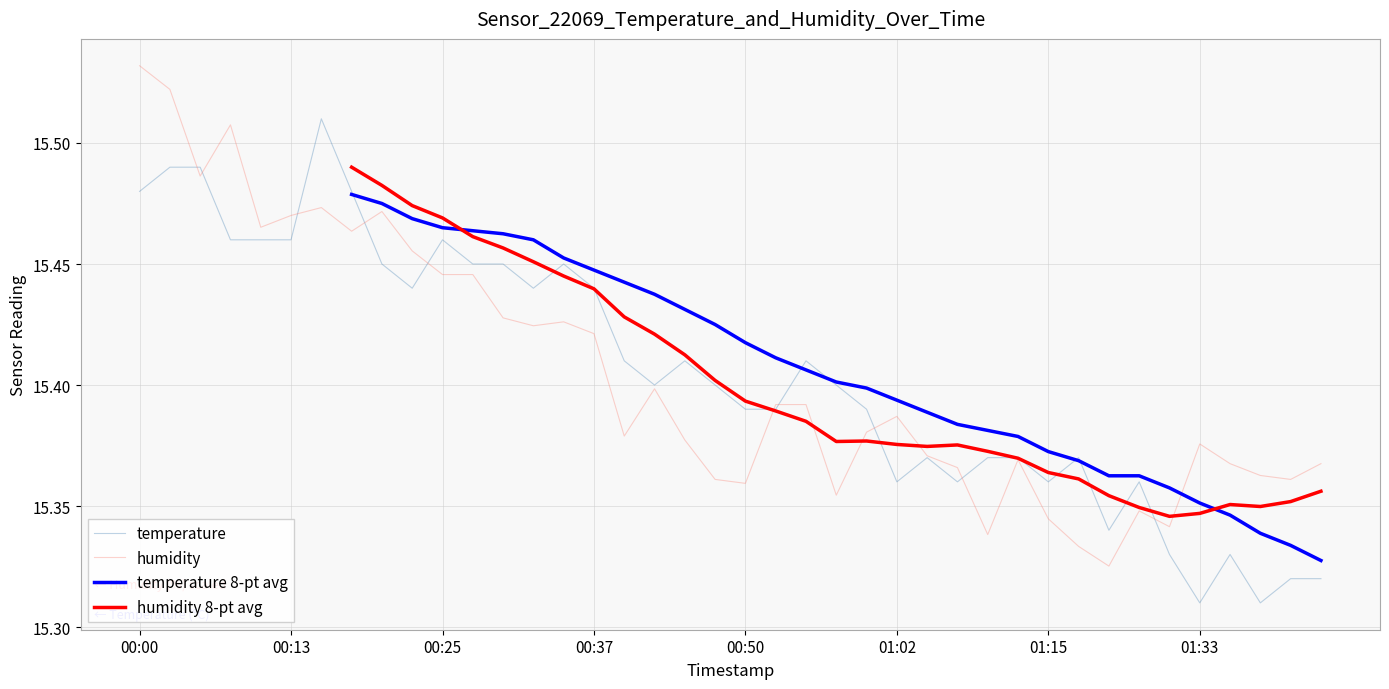

Between 35 and 38, which series saw the biggest shift?

temperature 8-pt avg